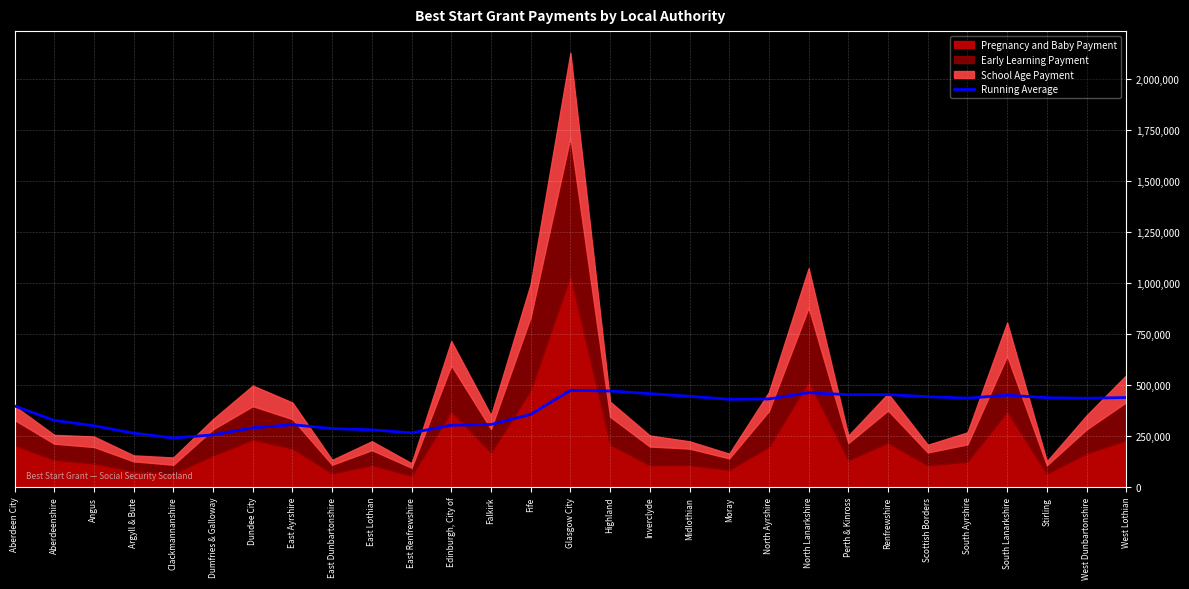

Where does the data first go above 429878?

Glasgow City